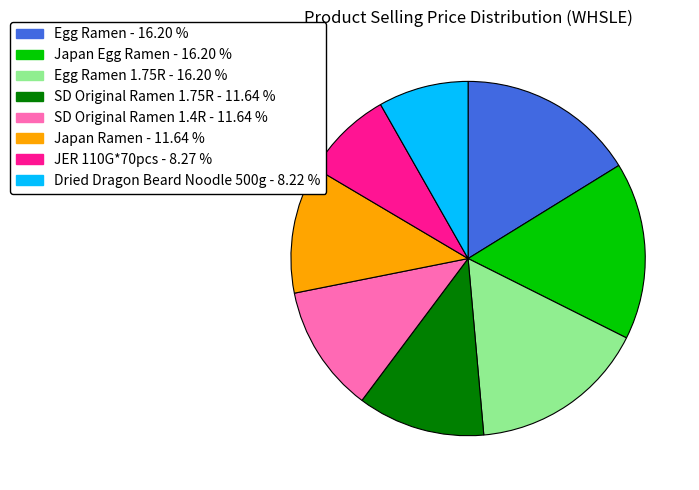

Does any single category account for the majority?

No